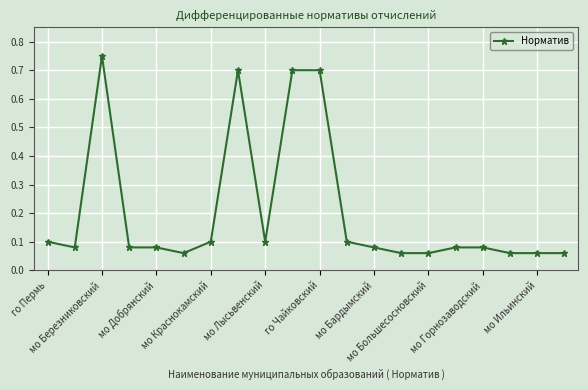

What is the sum of all values?

4.1